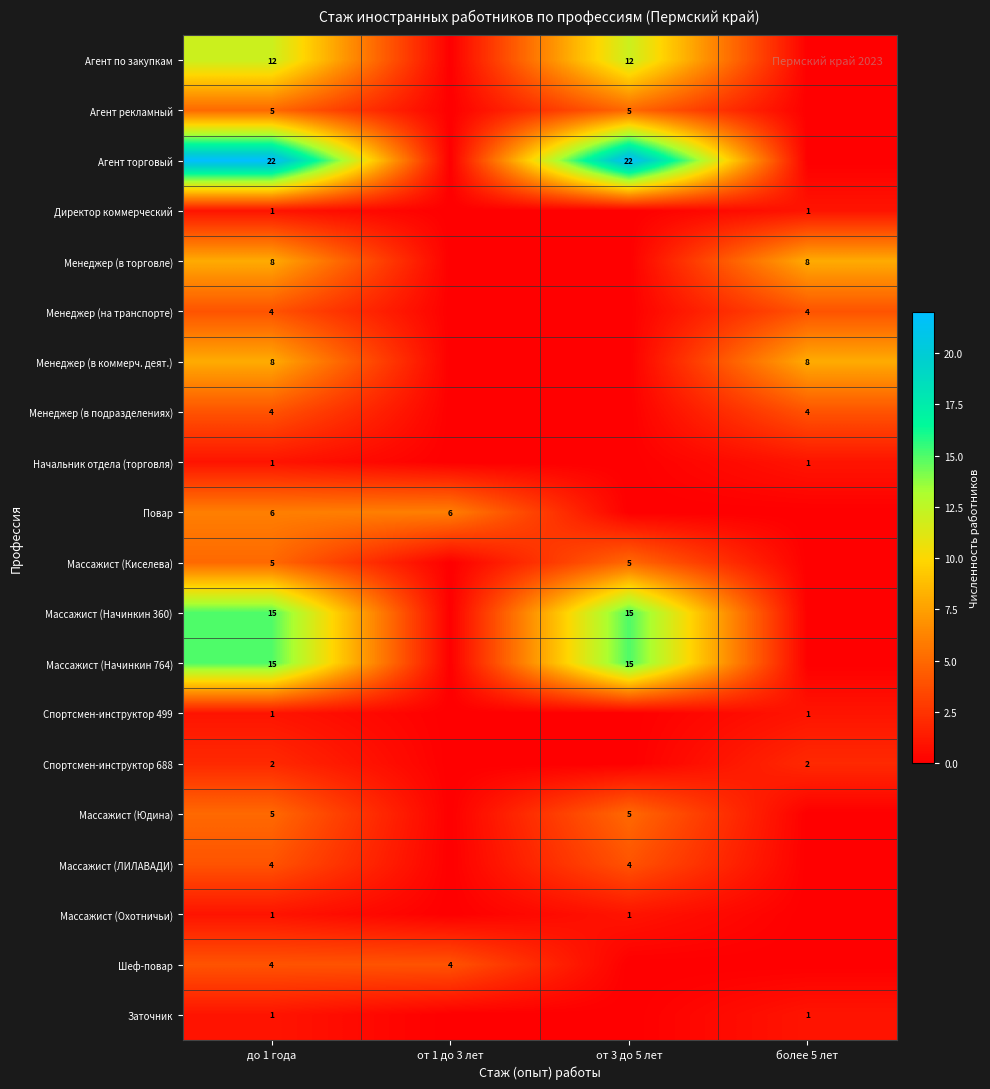

The Спортсмен-инструктор 499 series shows 1 at до 1 года. True or false?

True